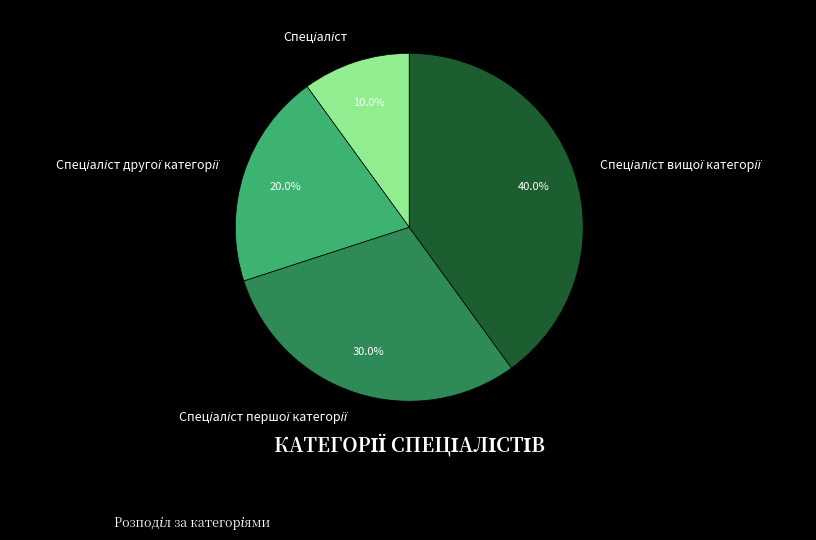

Does any single category account for the majority?

No